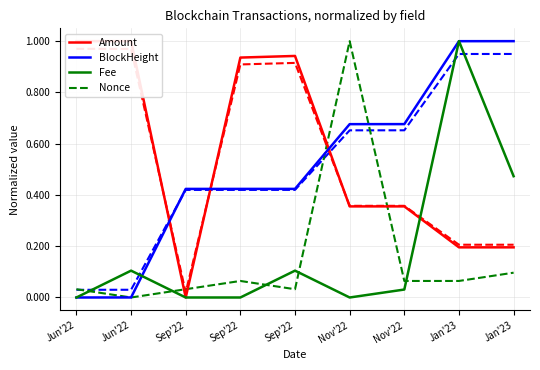

Rank the series by their maximum value, from highest to lowest.

Amount, BlockHeight, Fee, Nonce